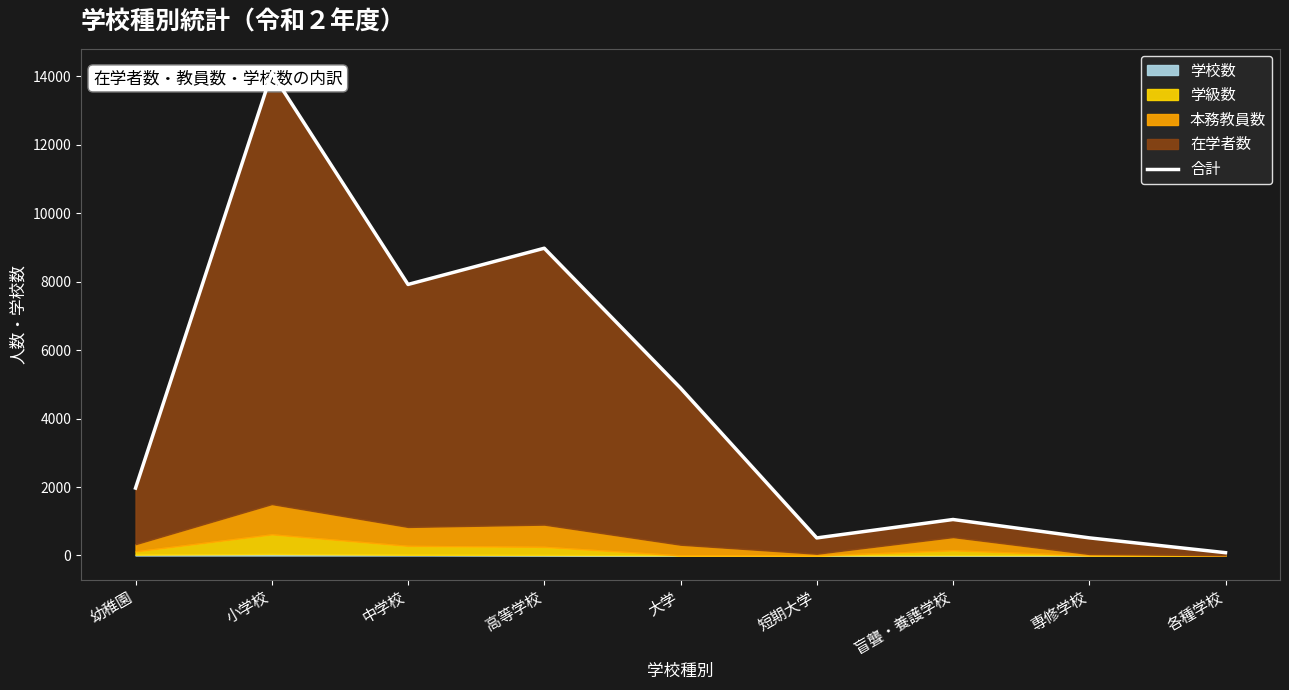

At which category does the data reach its first local valley?

中学校